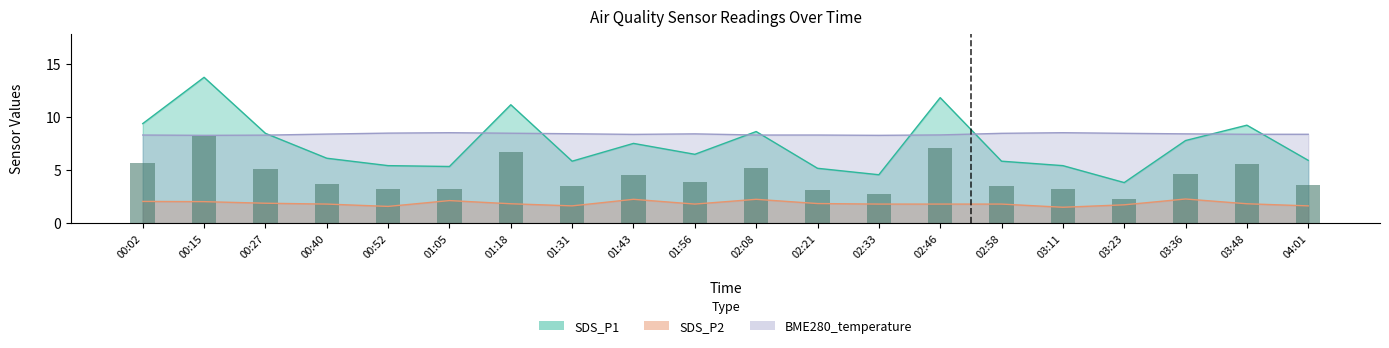

Reading right to left, what are all the values shown in this chart?

SDS_P1: 5.9	9.2	7.8	3.8	5.4	5.8	11.8	4.6	5.2	8.7	6.5	7.5	5.8	11.2	5.3	5.4	6.1	8.5	13.8	9.4
SDS_P2: 1.6	1.8	2.3	1.7	1.5	1.8	1.8	1.8	1.9	2.2	1.8	2.2	1.6	1.8	2.1	1.6	1.8	1.9	2.0	2.0
BME280_temperature: 8.4	8.4	8.4	8.5	8.5	8.5	8.3	8.3	8.3	8.3	8.4	8.4	8.4	8.5	8.5	8.5	8.4	8.3	8.3	8.3